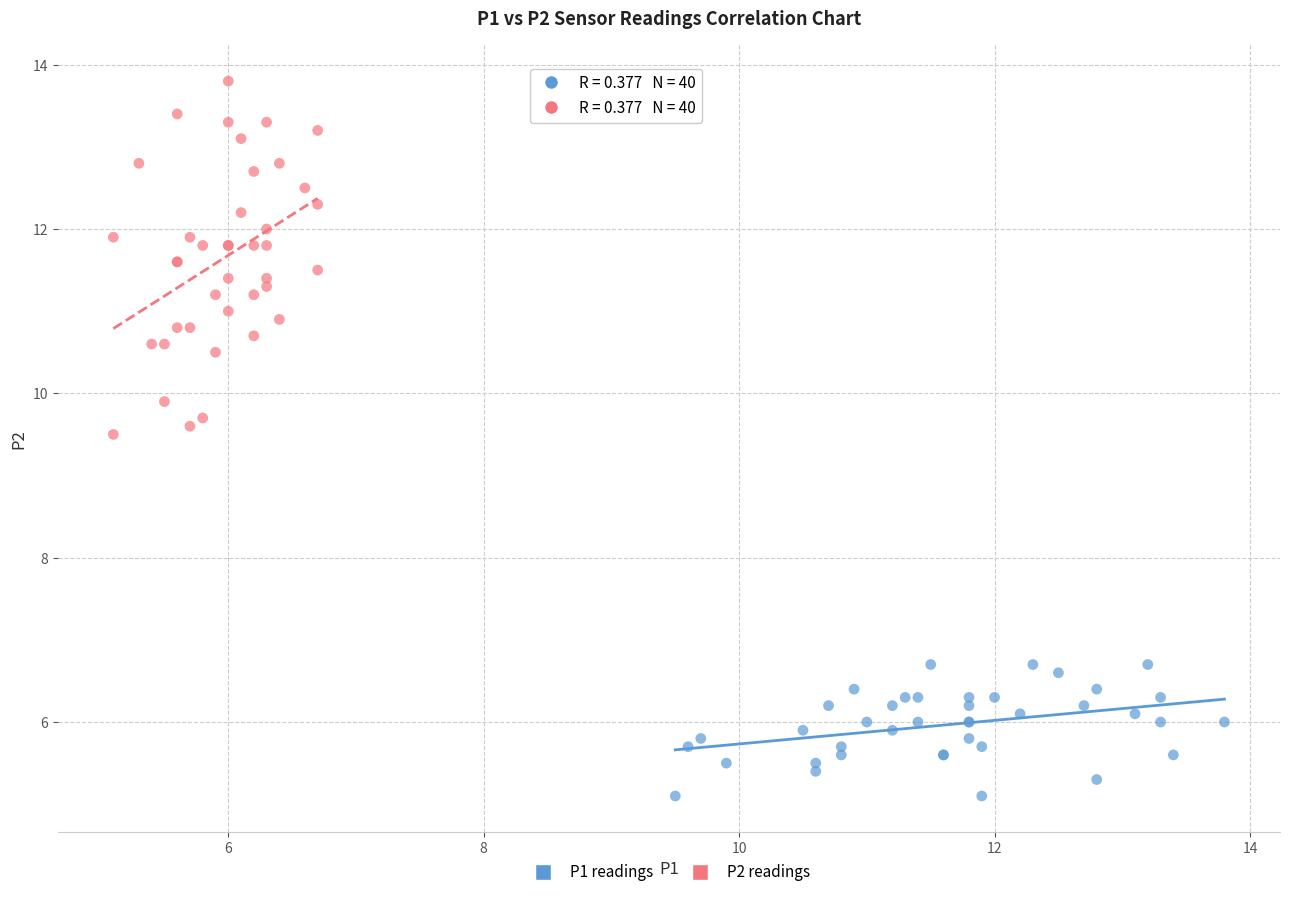

Which series contains the highest Y value?

P2 readings